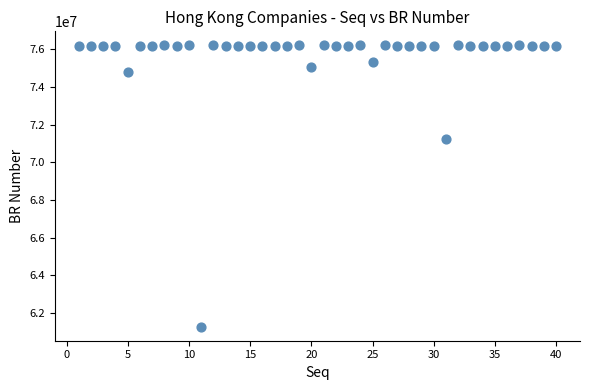

What Y value in the scatter plot is closest to 68740918?

71229904